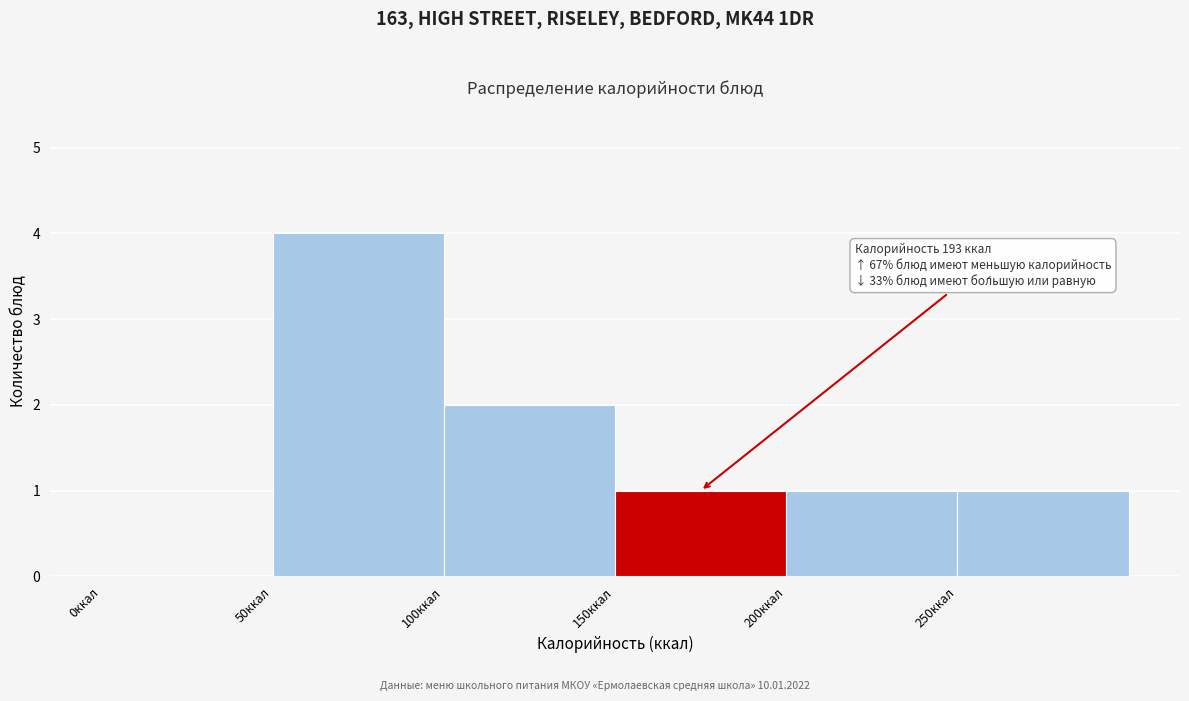

Over which range of the x-axis is the bar tallest?

50 to 100